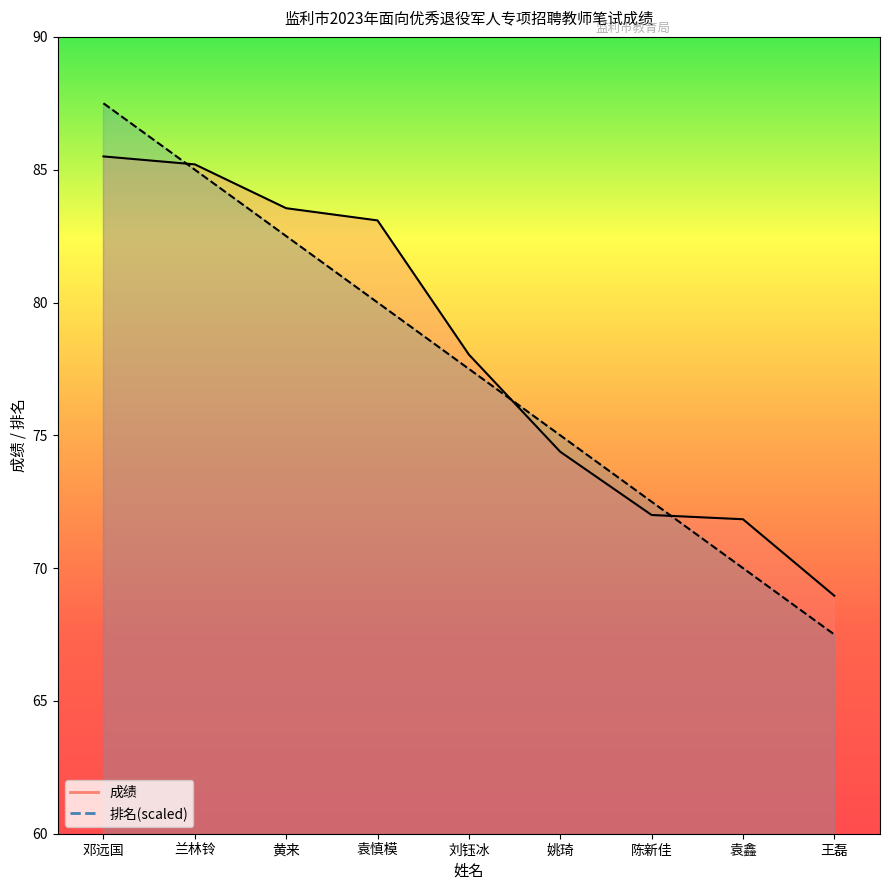

What is the difference between the second highest and minimum values in the 成绩_line series?

16.2